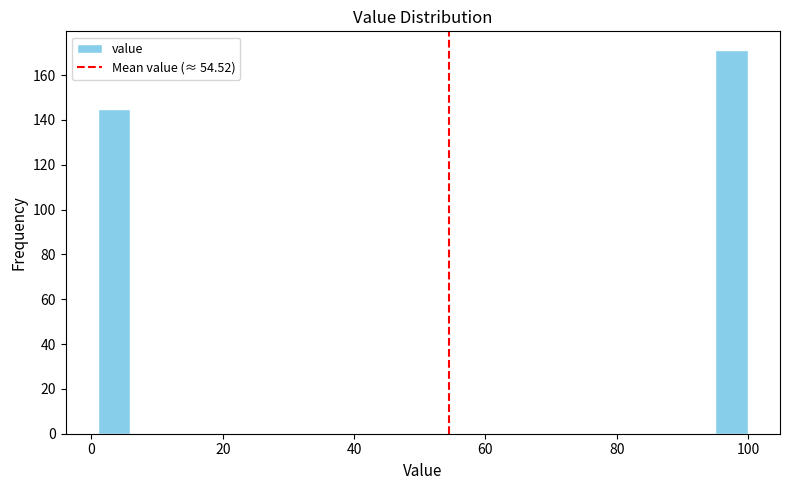

Read against the x-axis, roughly where is the centre of the tallest bar?

98